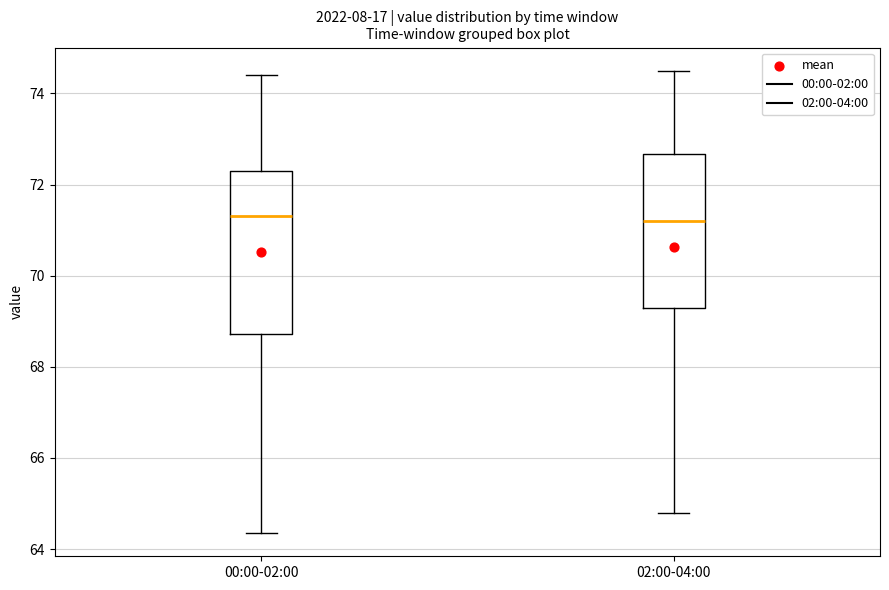

Where does the median line of the box for 02:00-04:00 sit on the y-axis? The values are not printed on the chart, so give them approximately, as read against the axis.

71.2